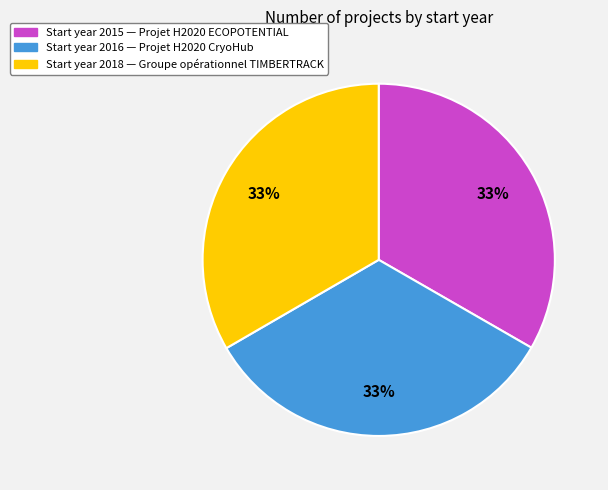

Is there a majority slice in this chart?

No